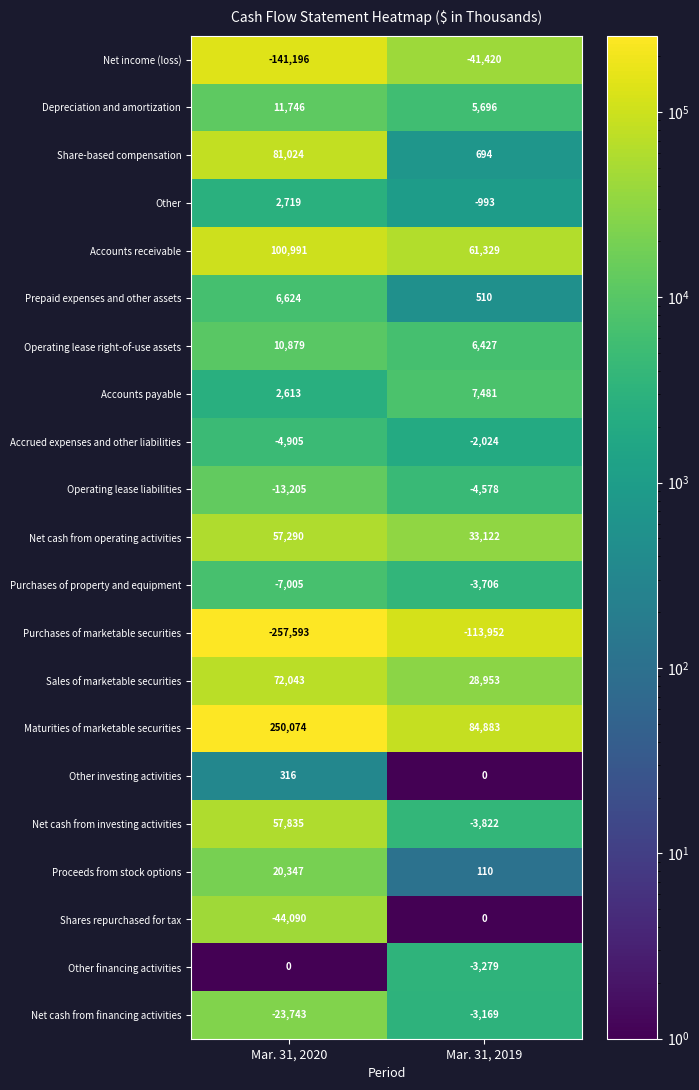

How many data points does each series have?

2